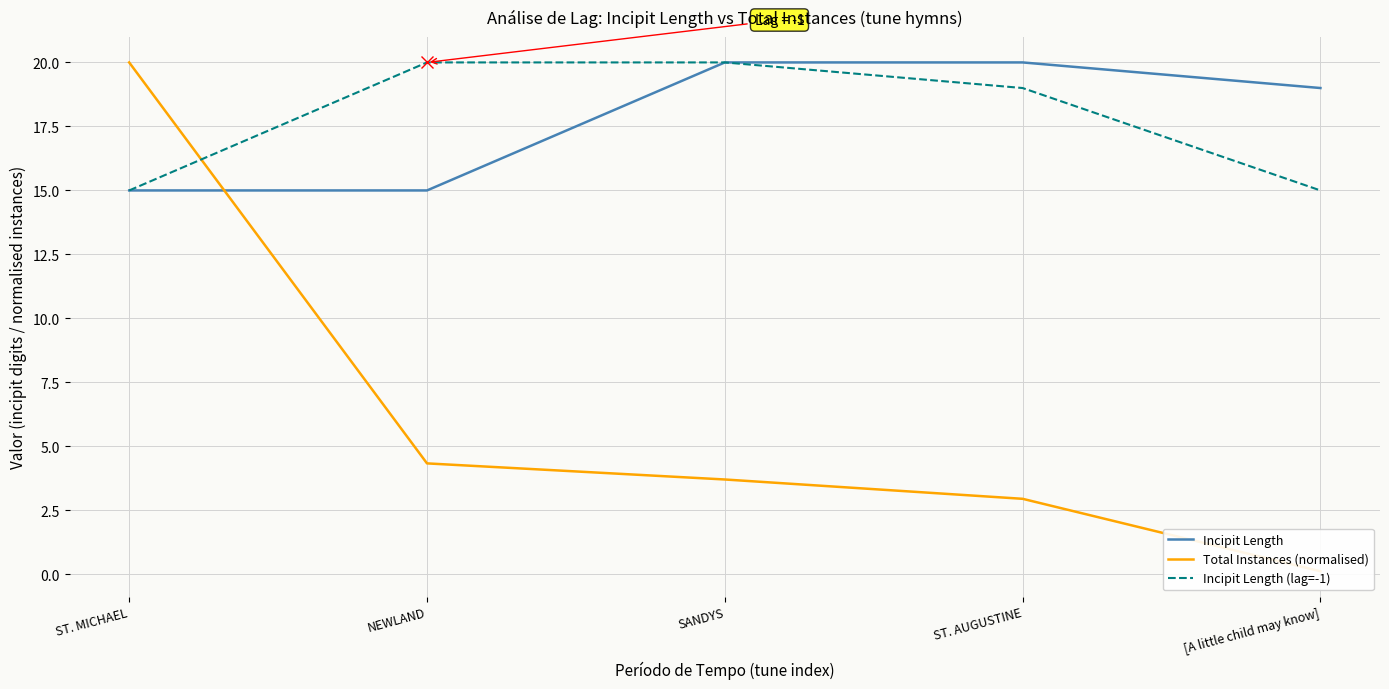

How many categories are shown in the chart?

5